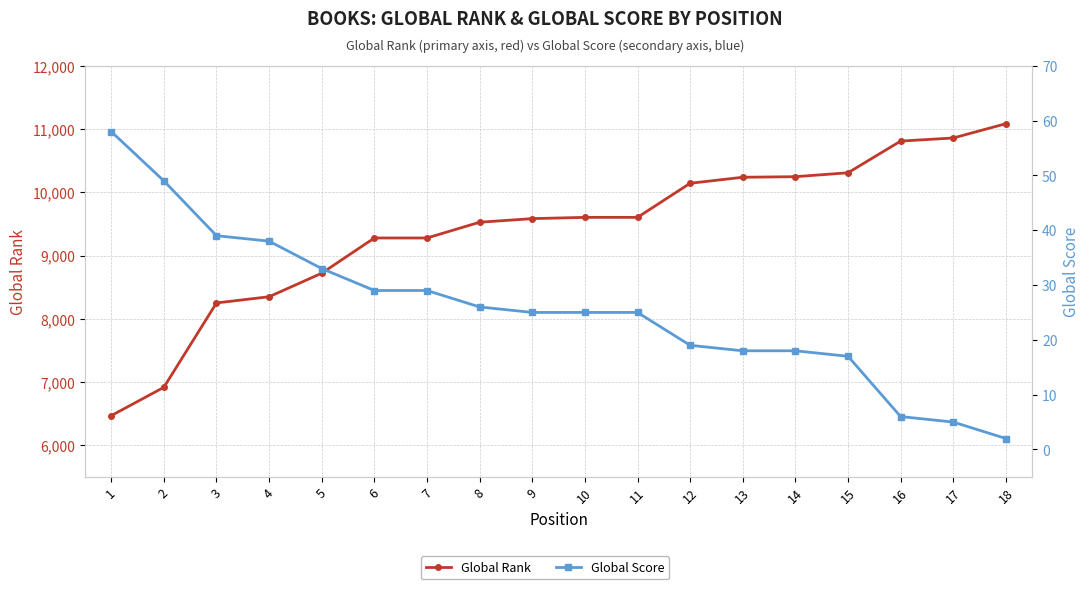

What is the difference between the Global Rank values at 17 and 13?

621